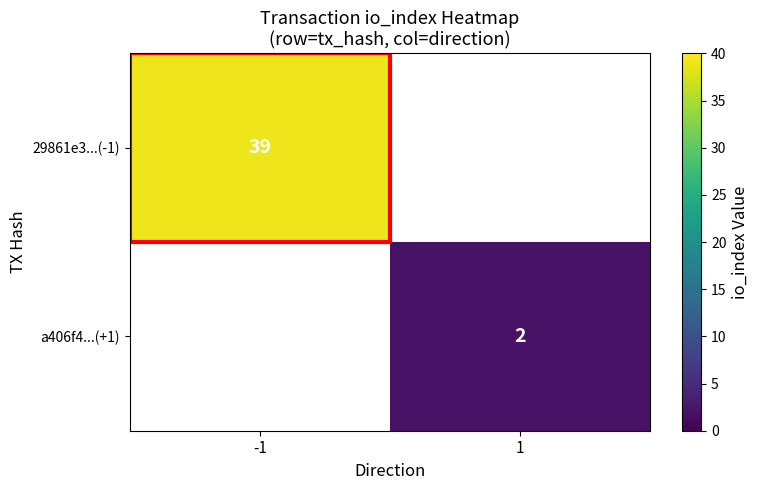

At how many categories does at least one series exceed 28?

1